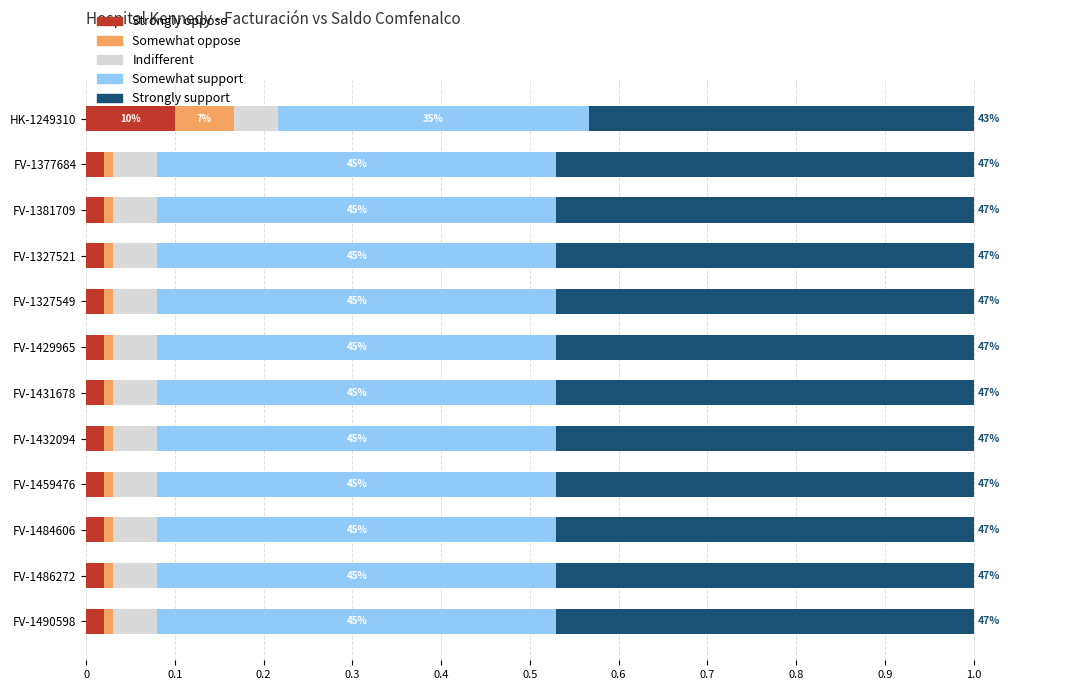

The value of Strongly oppose at FV-1459476 is 0.0. True or false?

True